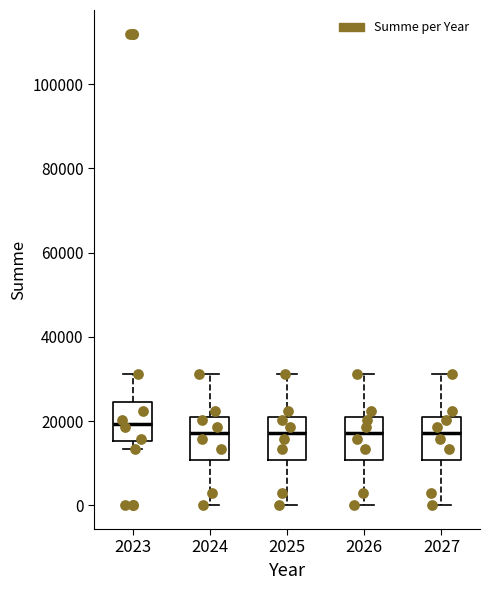

Which box's median line is the highest?

2023